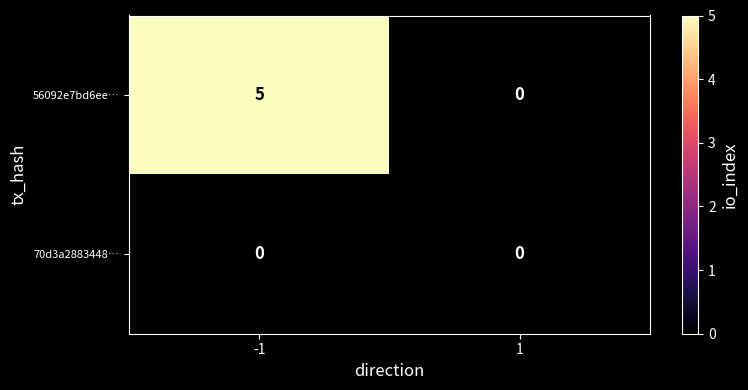

Is it true that 70d3a2883448… equals 0 at 1?

True